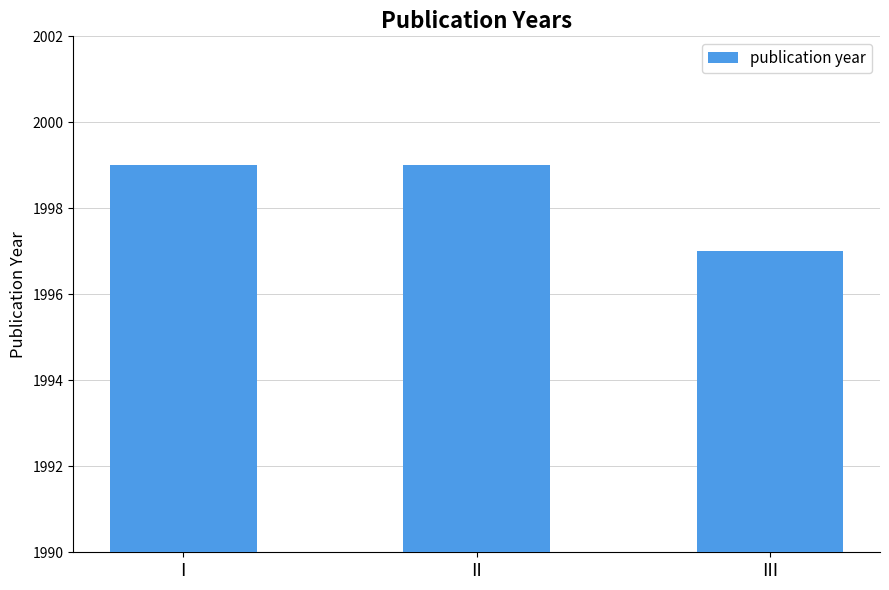

What is the value of the 2nd bar from the left?

1999